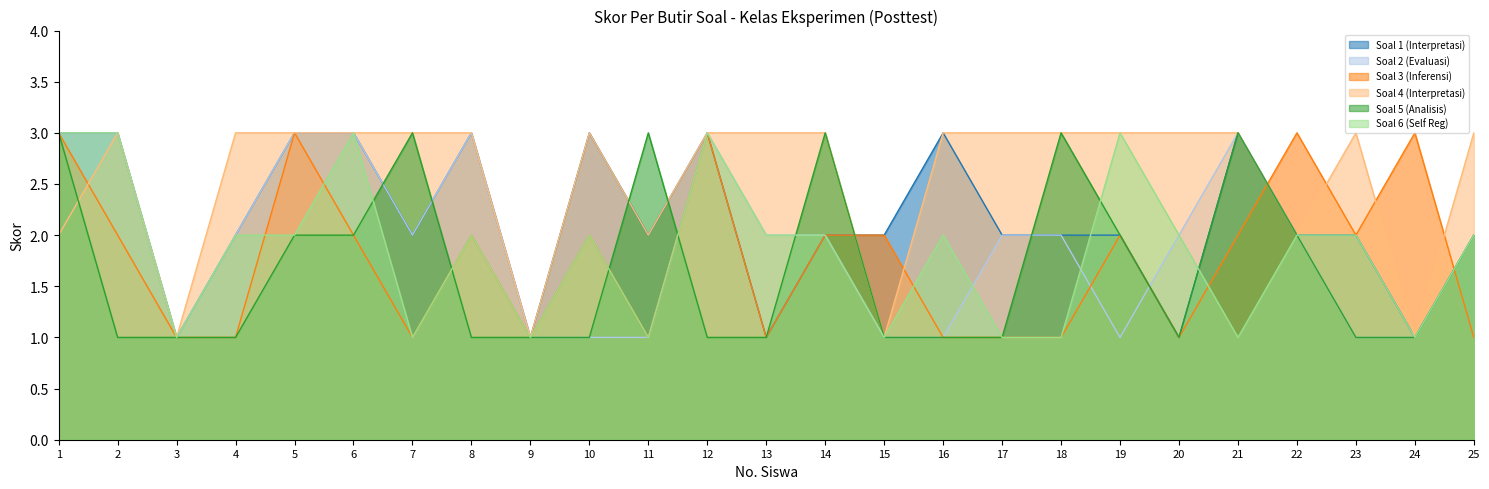

What is the value of the Soal 3 (Inferensi) point at the 7th from the left?

1